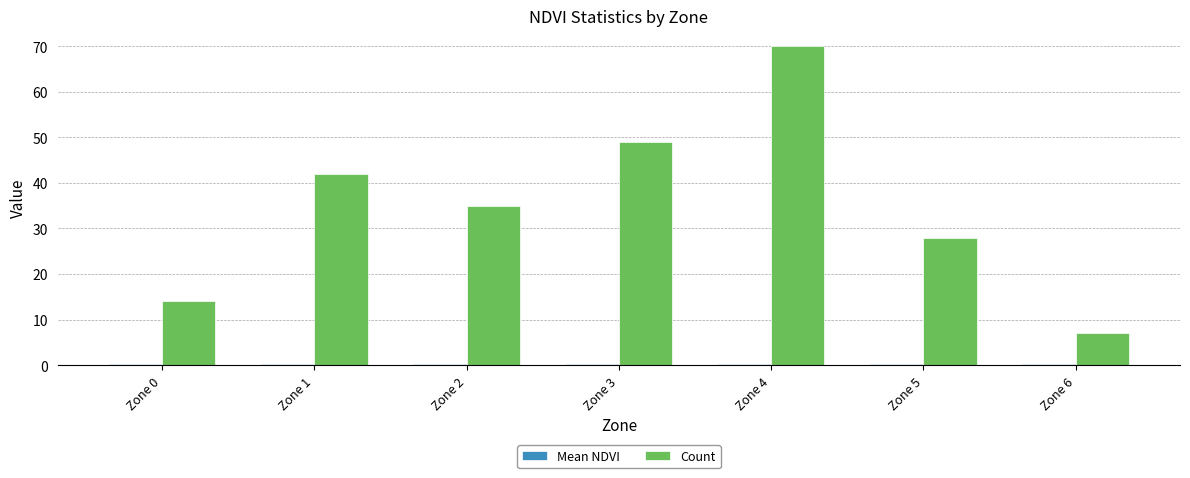

What is the maximum value for Count?

70.0